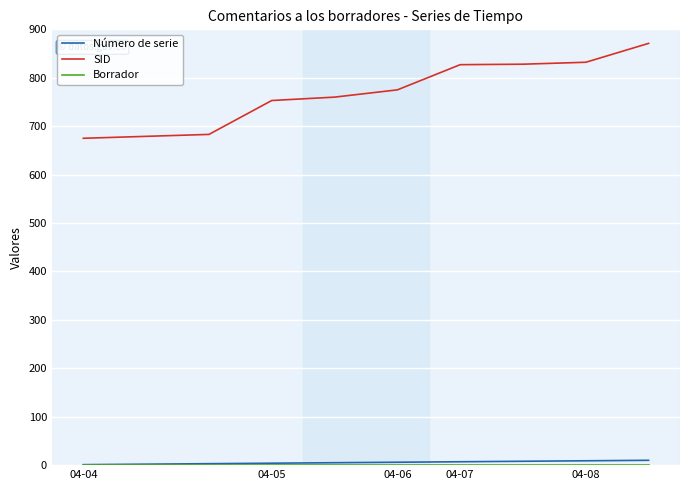

Which series has the largest total across all categories?

SID